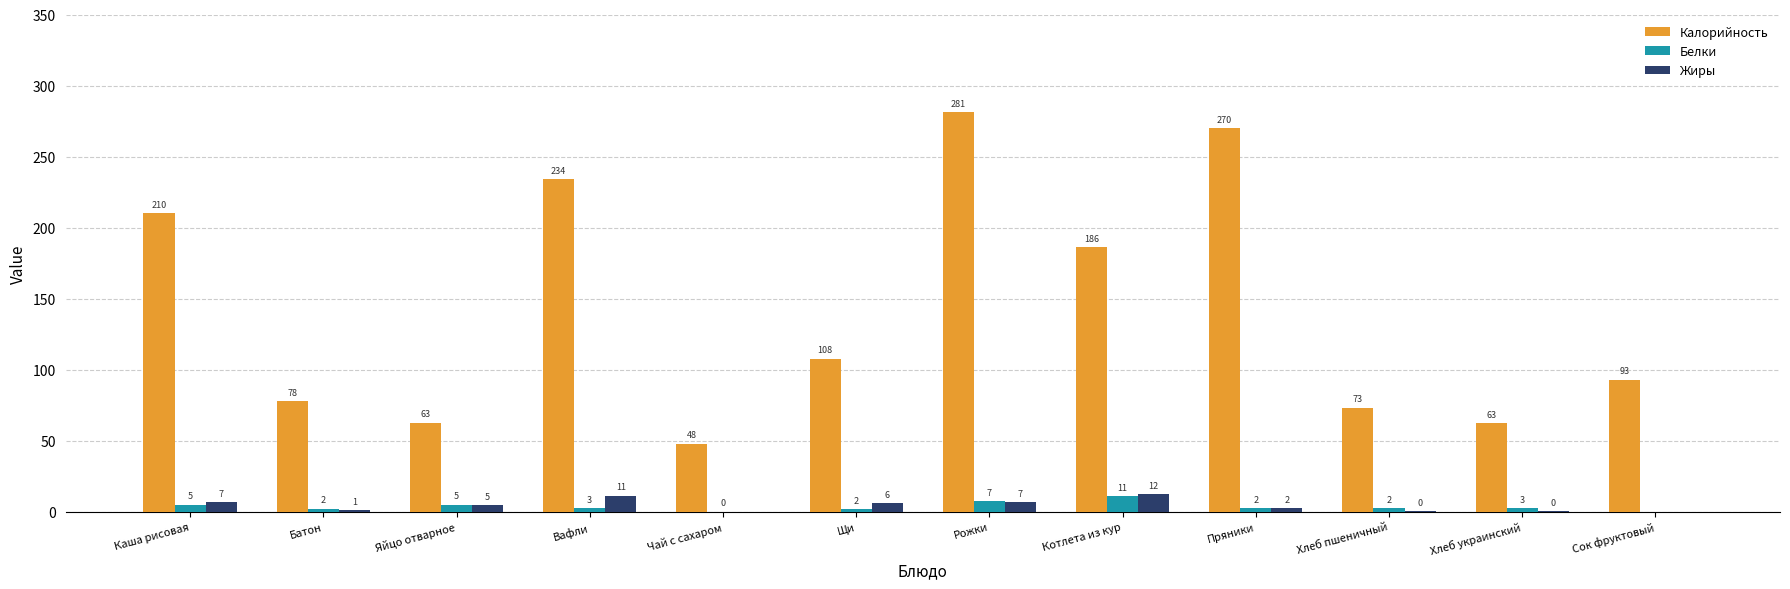

At which category does the chart reach its peak across all series?

Рожки